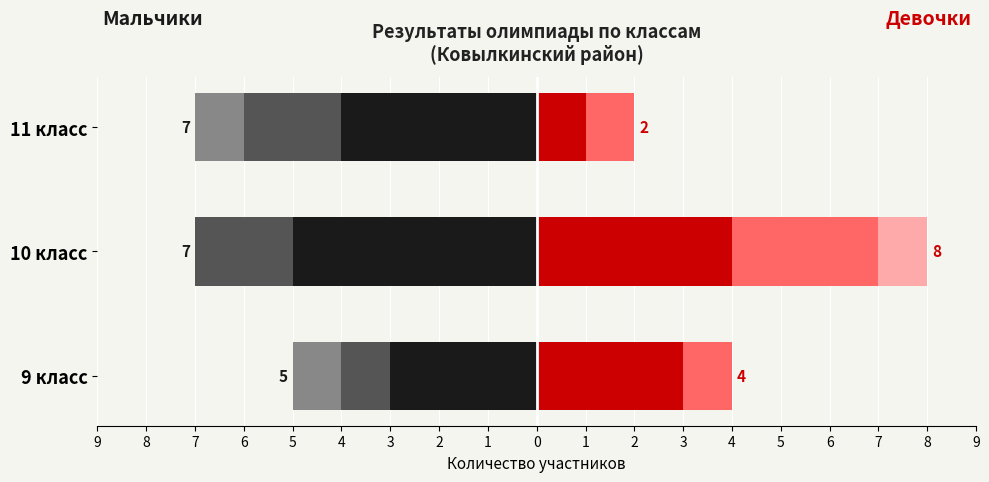

Between 11 класс and 9 класс, which is larger?

9 класс